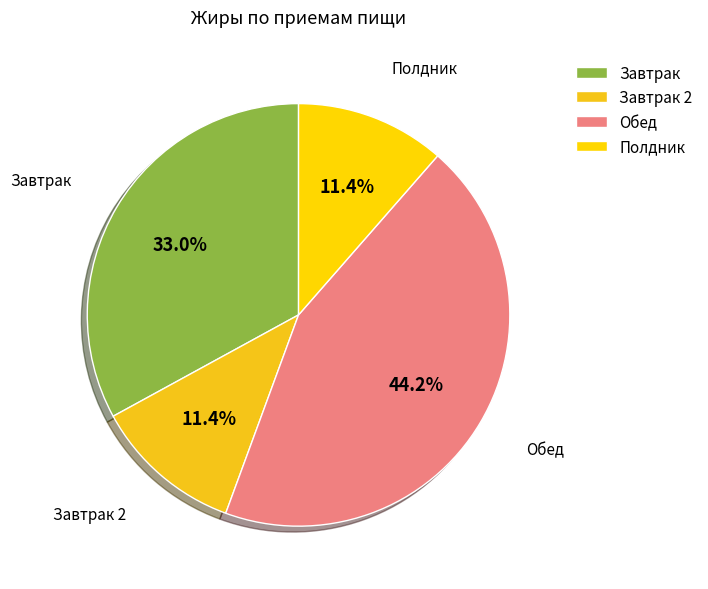

Approximately how many times larger is the value at Обед compared to Завтрак 2?

3.9